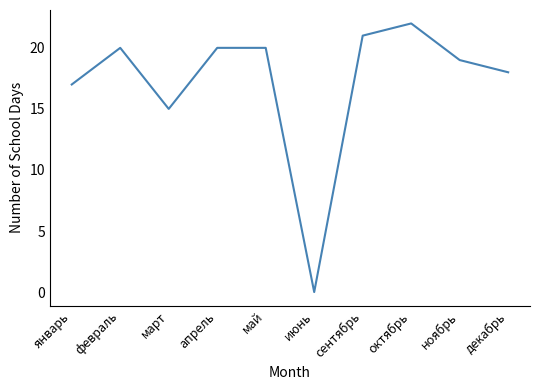

Which has a higher value, октябрь or апрель?

октябрь